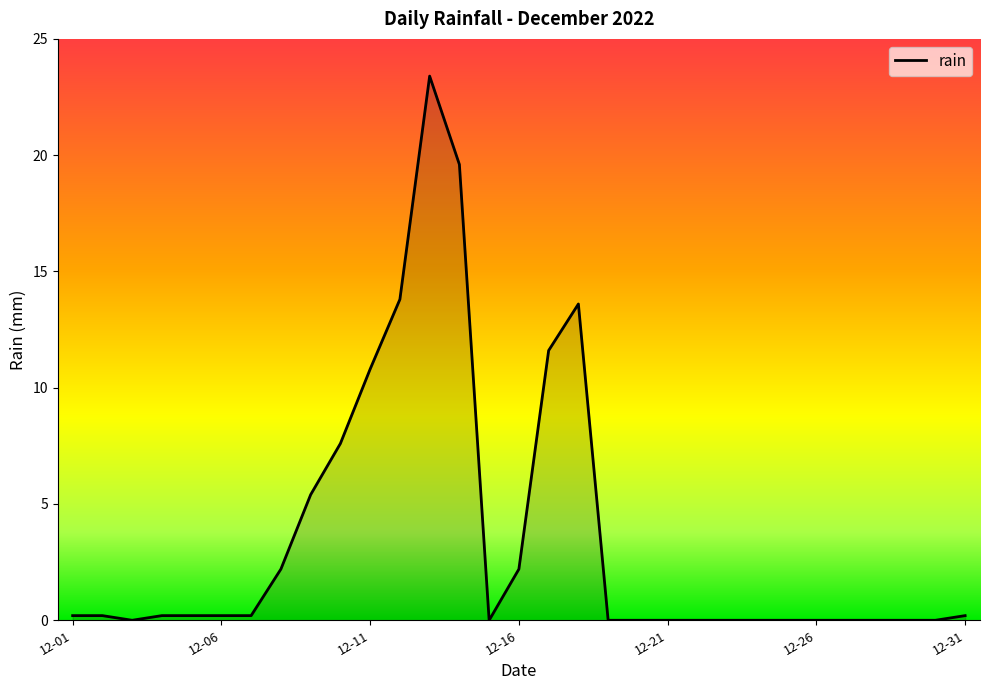

What is the maximum value shown in the chart?

23.4